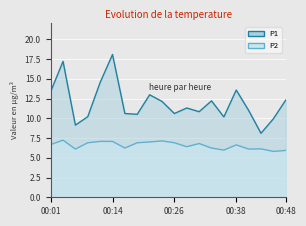

At how many categories does at least one series exceed 13?

5